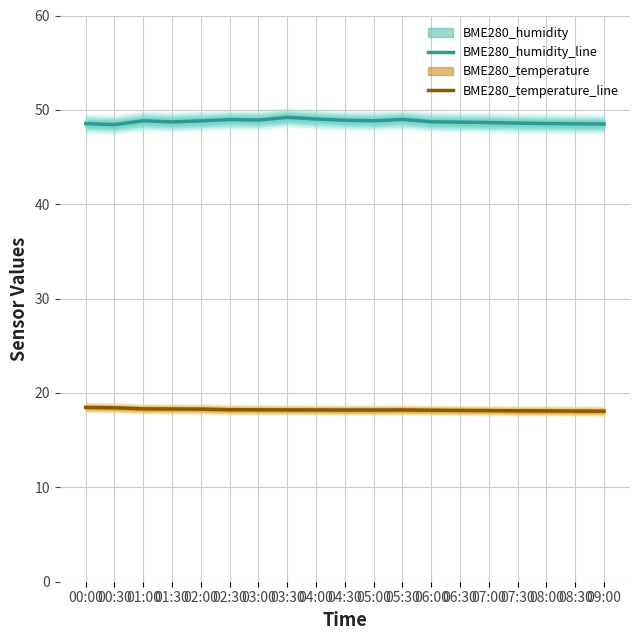

Which category has the lowest value across all series?

09:00